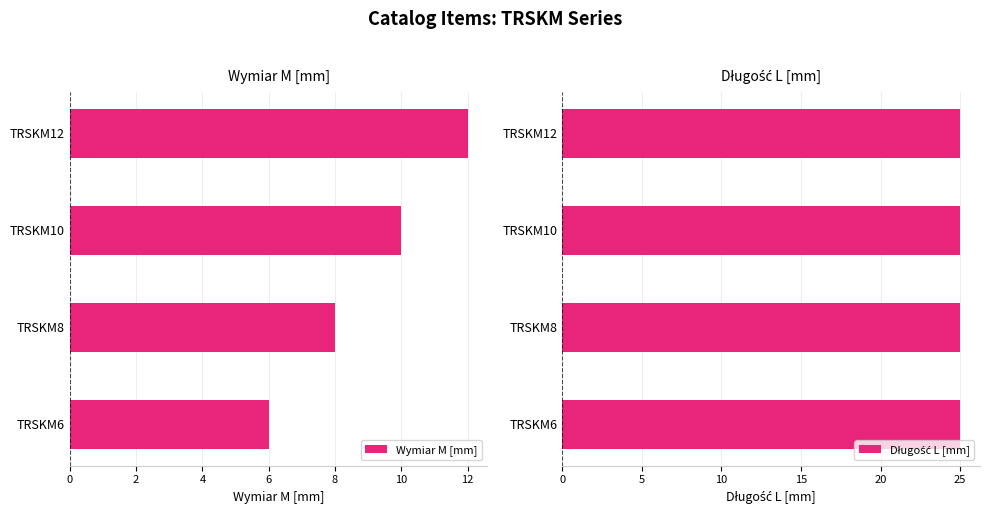

What is the sum of all Wymiar M [mm] values?

36